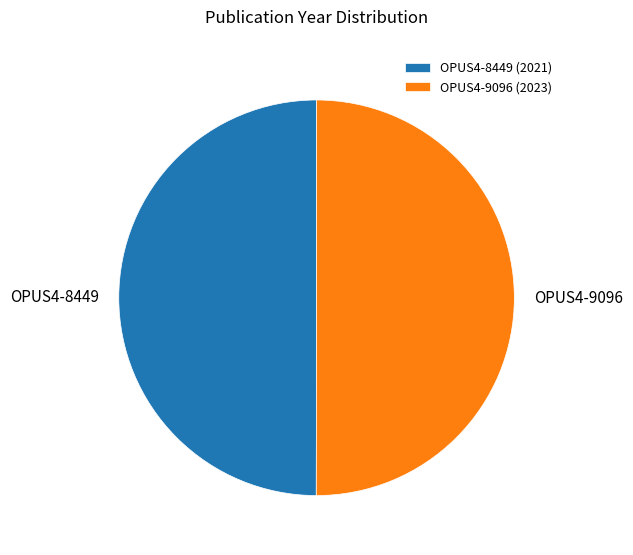

Combined, do OPUS4-8449 (2021) and OPUS4-9096 (2023) account for over 50%?

Yes